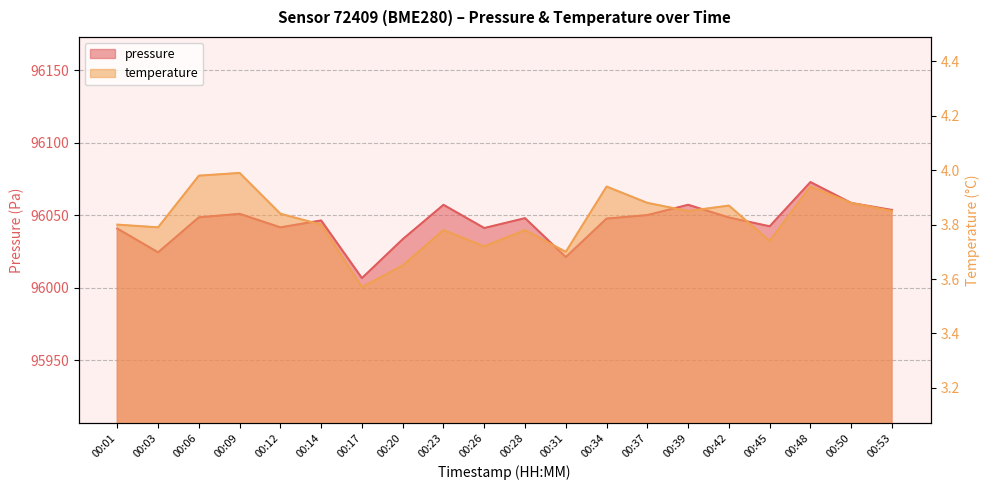

How many lines are shown in the chart?

2